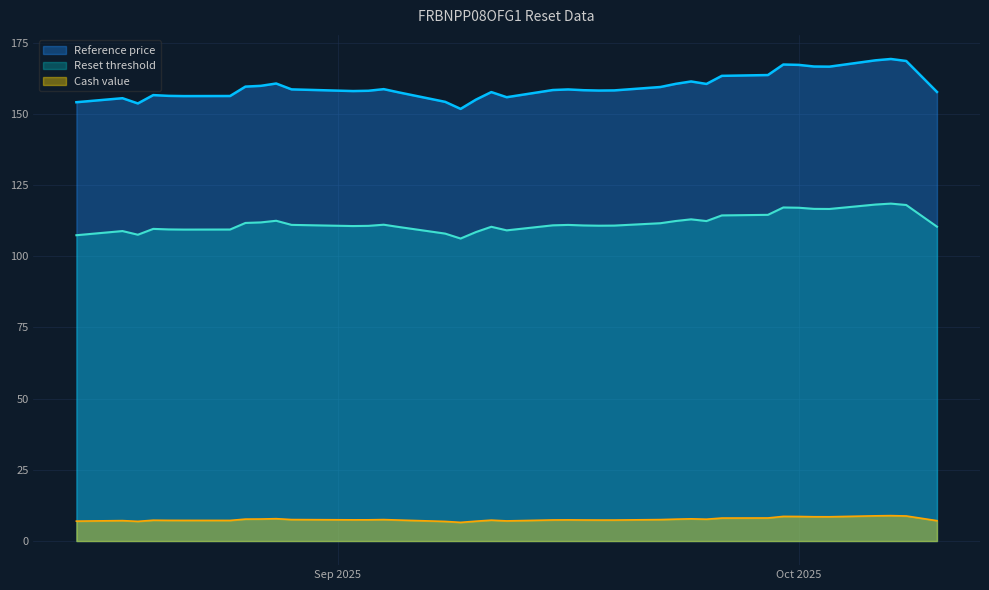

At which label is Reset threshold closest to 112?

2025-08-27